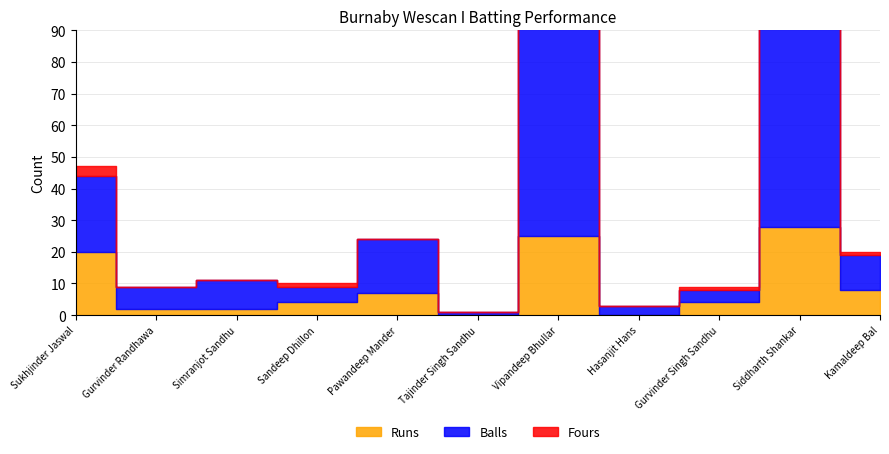

How many categories are shown in the chart?

11